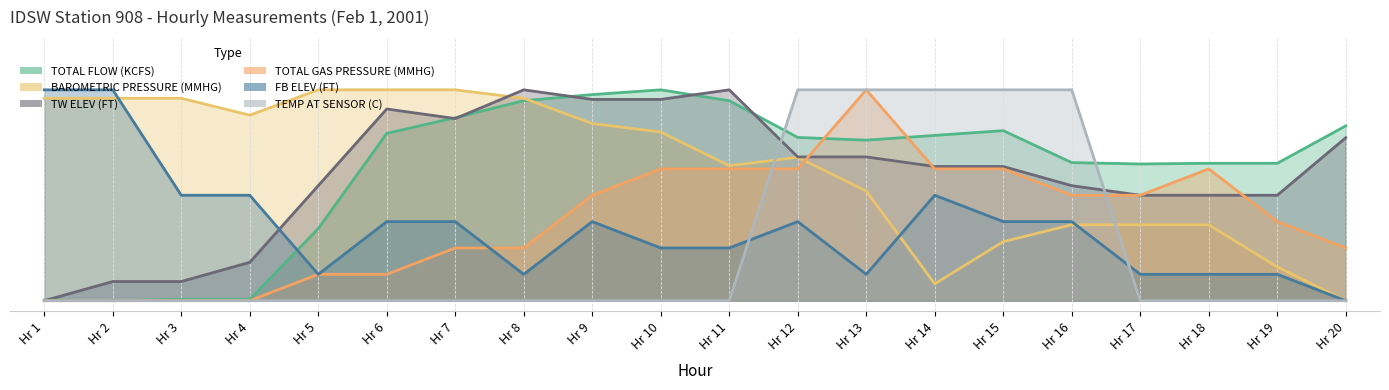

How many intersections are there between TW ELEV (FT) and TEMP AT SENSOR (C)?

2